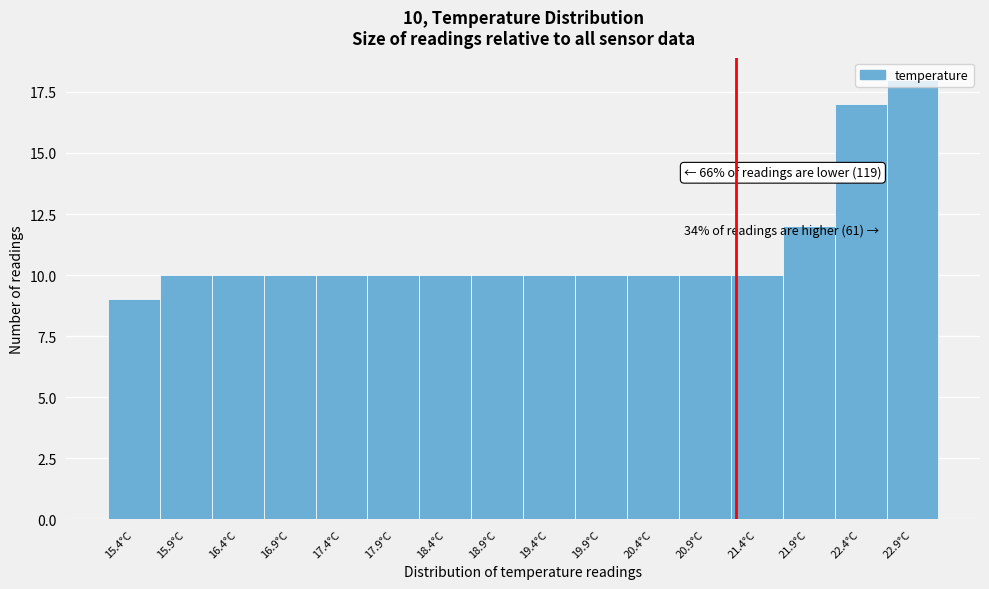

The chart shows a value of 7 at 19.9°C. True or false?

False